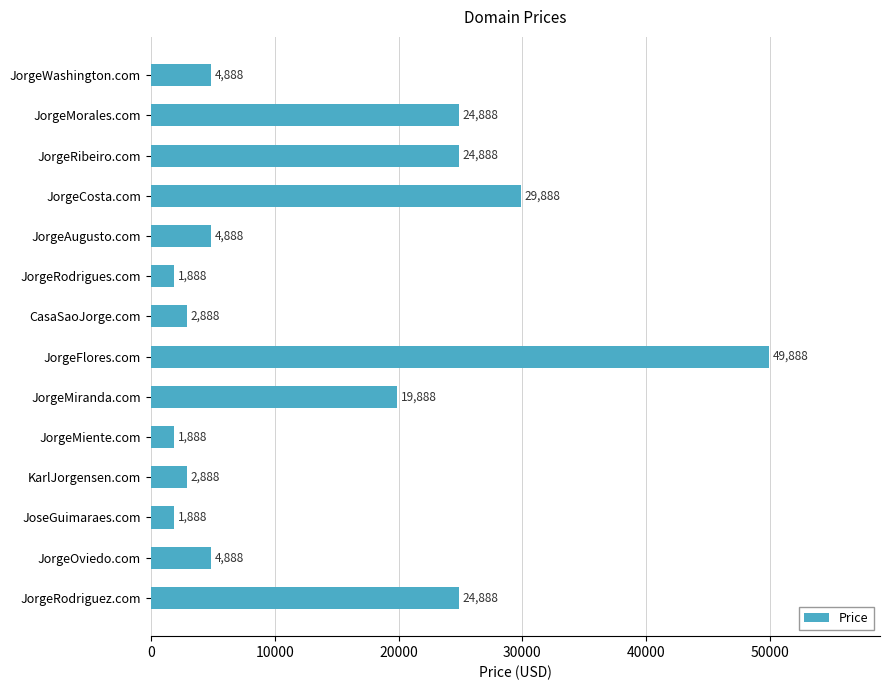

What is the maximum value shown in the chart?

49888